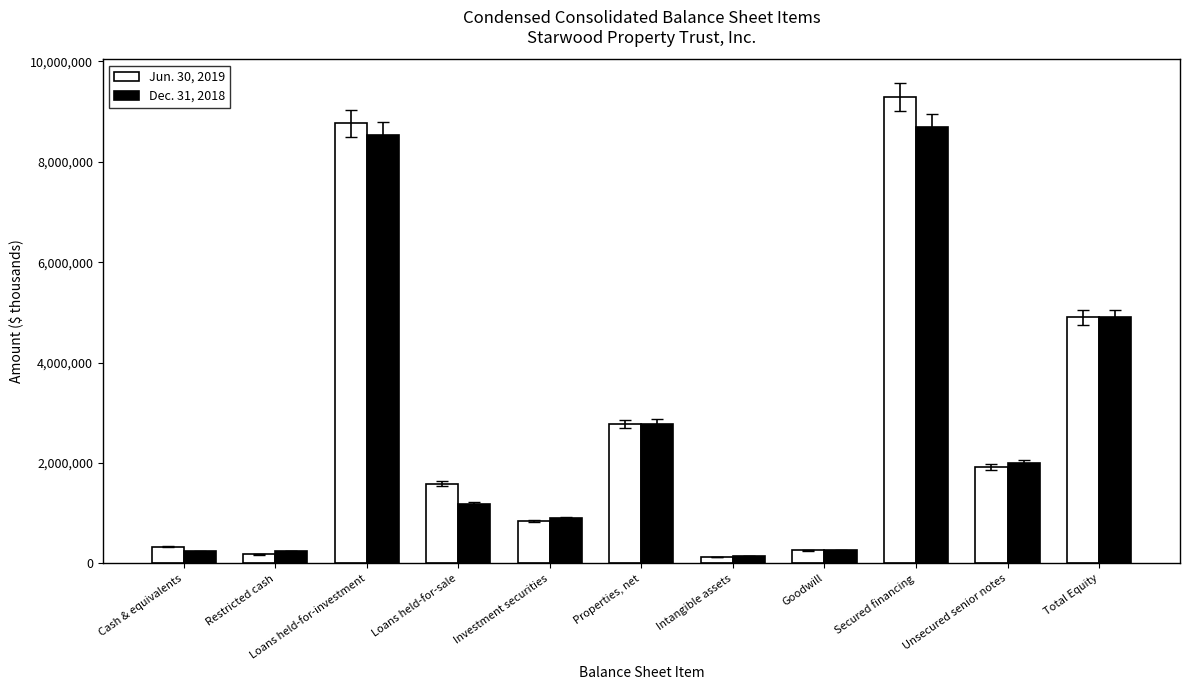

Which series has the widest spread of values?

Jun. 30, 2019